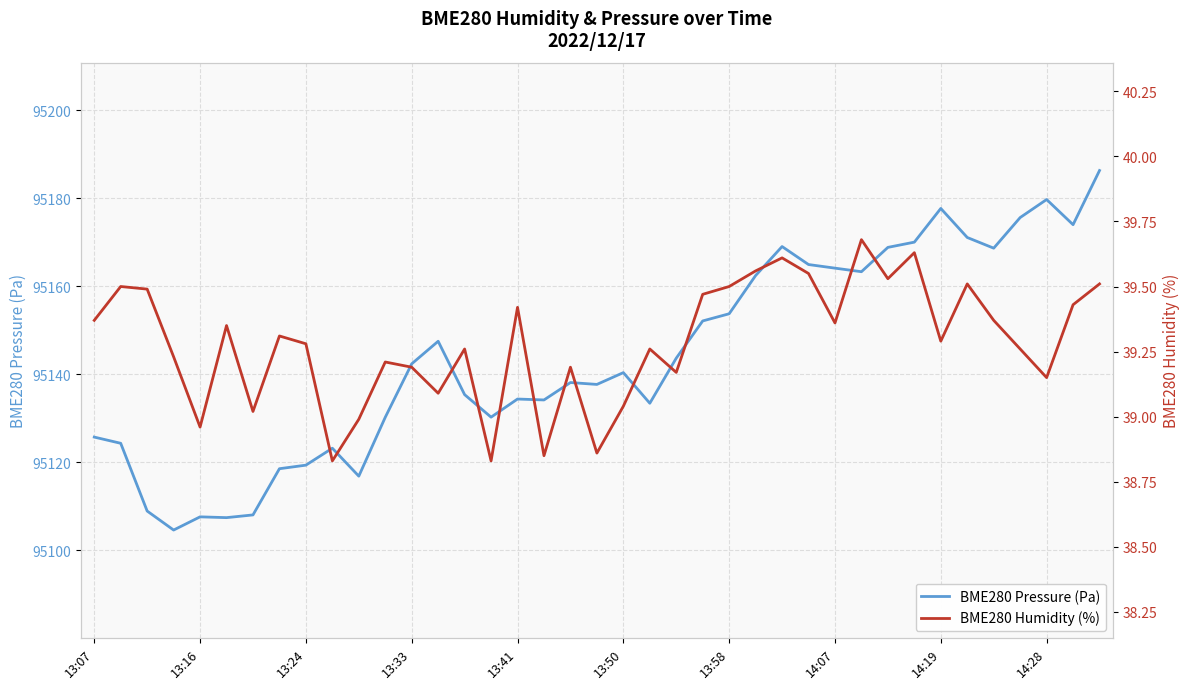

Which series changed the most between 21 and 24?

BME280 Pressure (Pa)